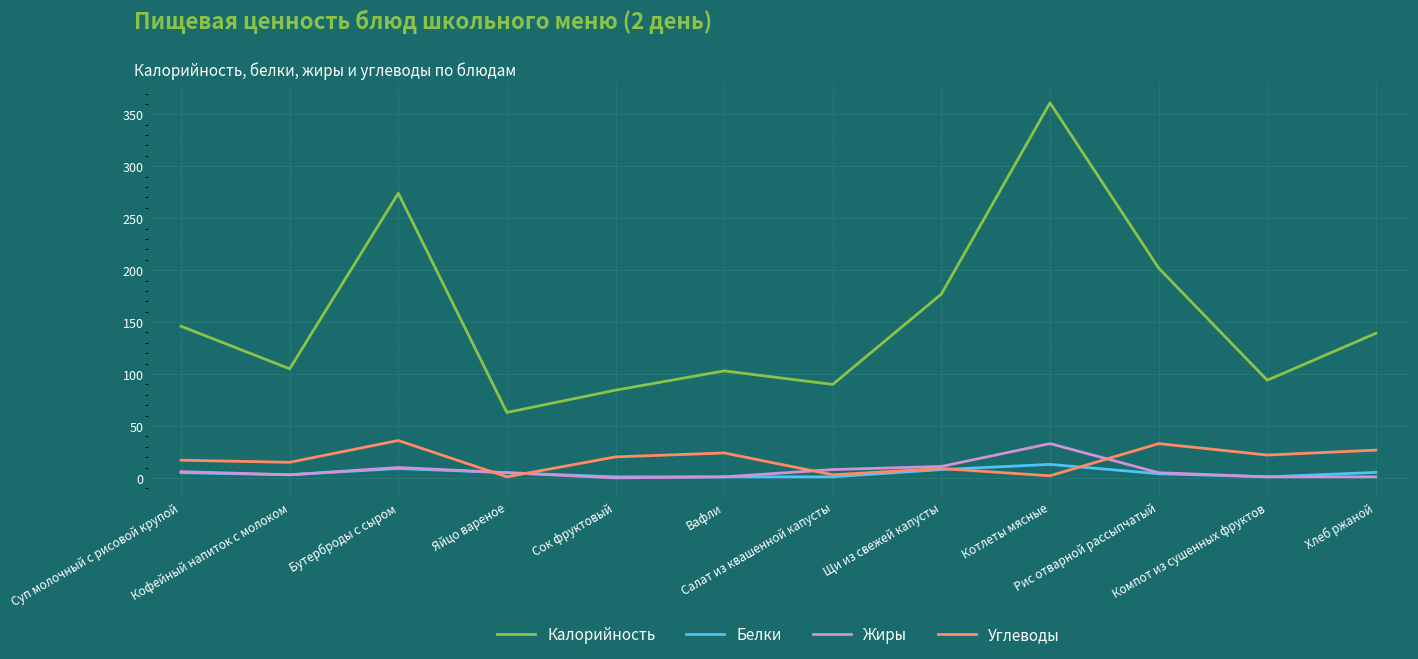

True or false: Калорийность and Белки cross at least once.

False